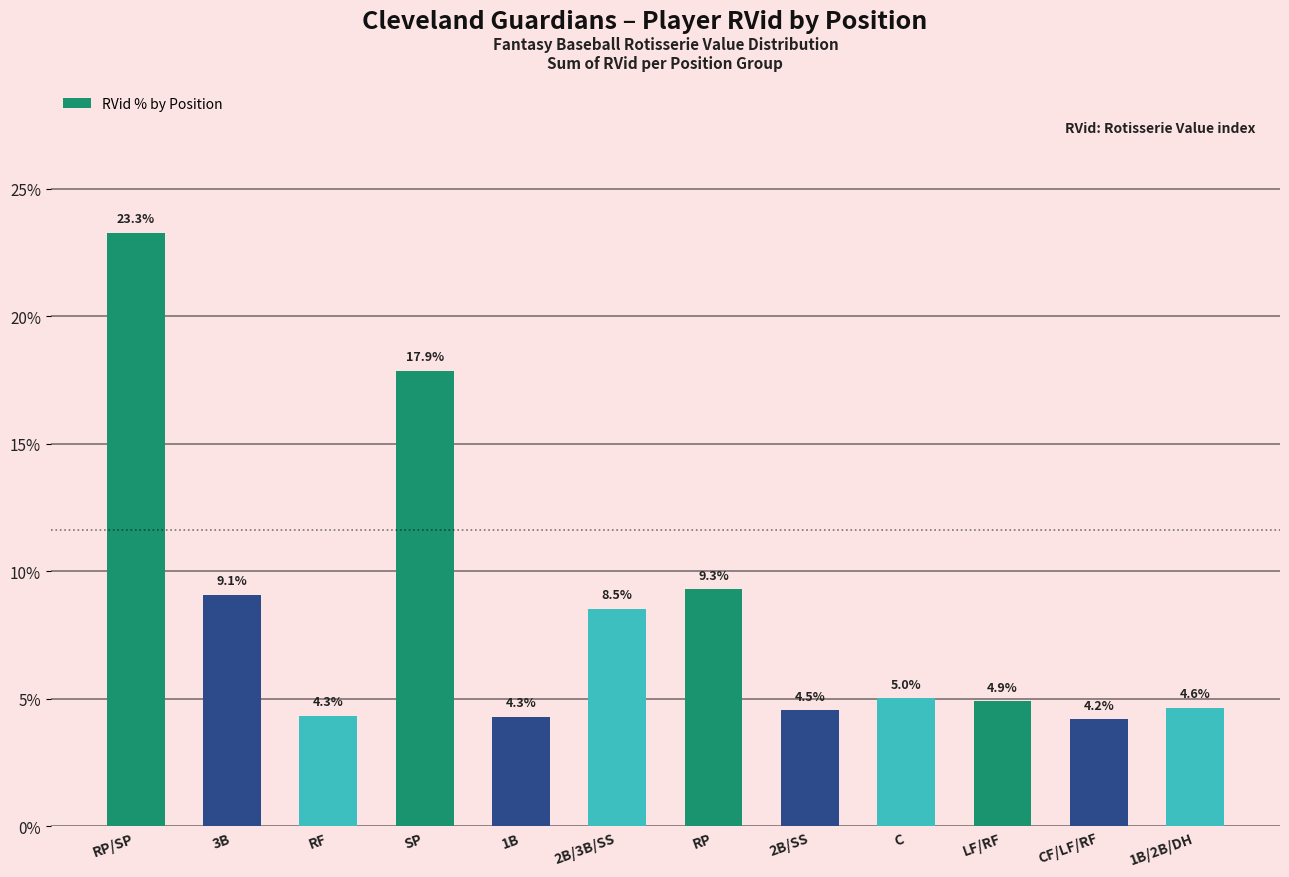

What is the sum of the values at CF/LF/RF and RP/SP?

27.5